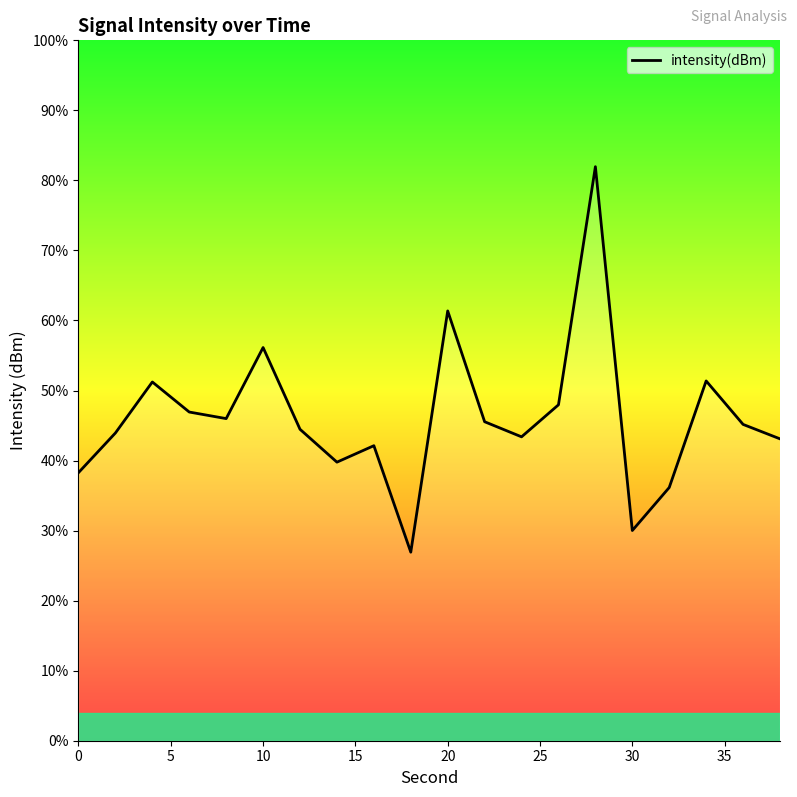

Is this an area chart (filled region under the line)?

No